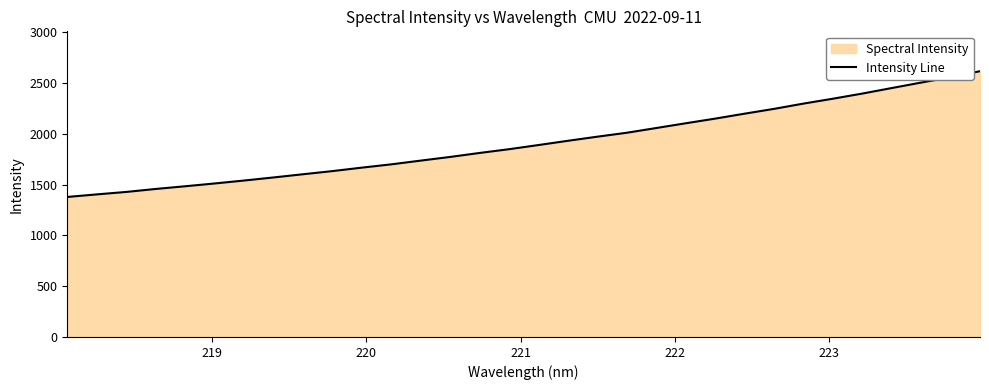

What is the difference between the maximum and minimum values?

1237.6